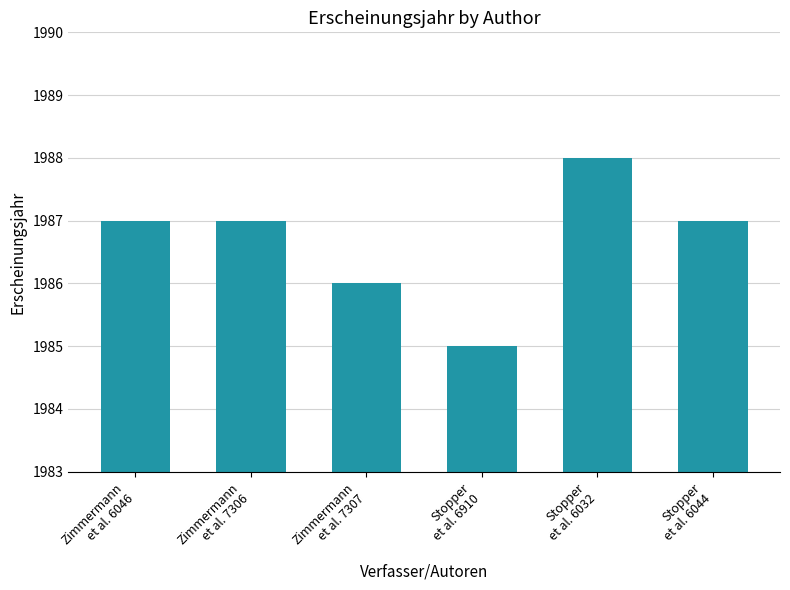

Which category has the lowest value across all series?

Stopper
et al. 6910